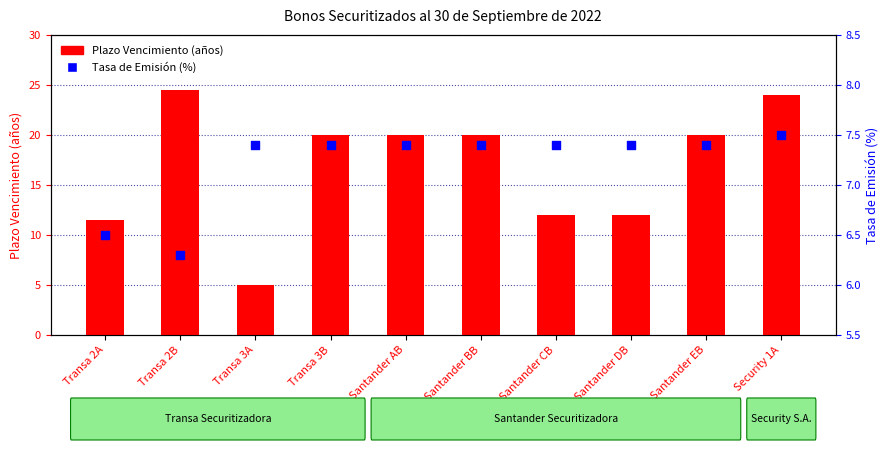

At how many categories does at least one series exceed 6?

10